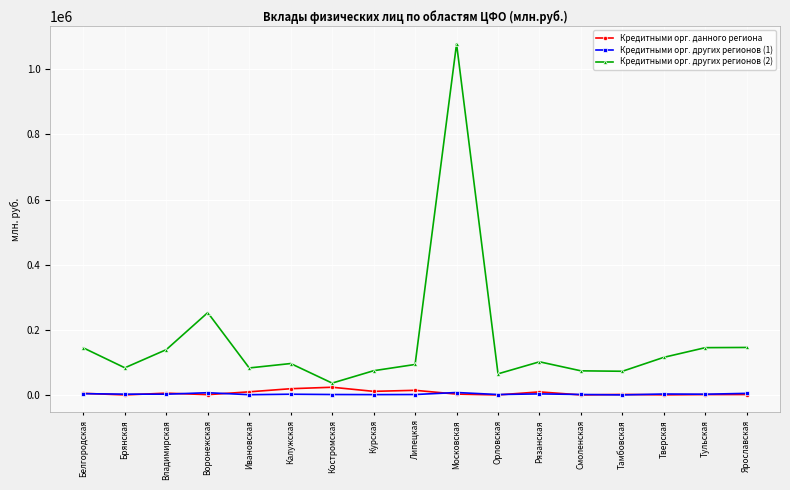

What is the difference between the highest and lowest values at Ивановская?

82176